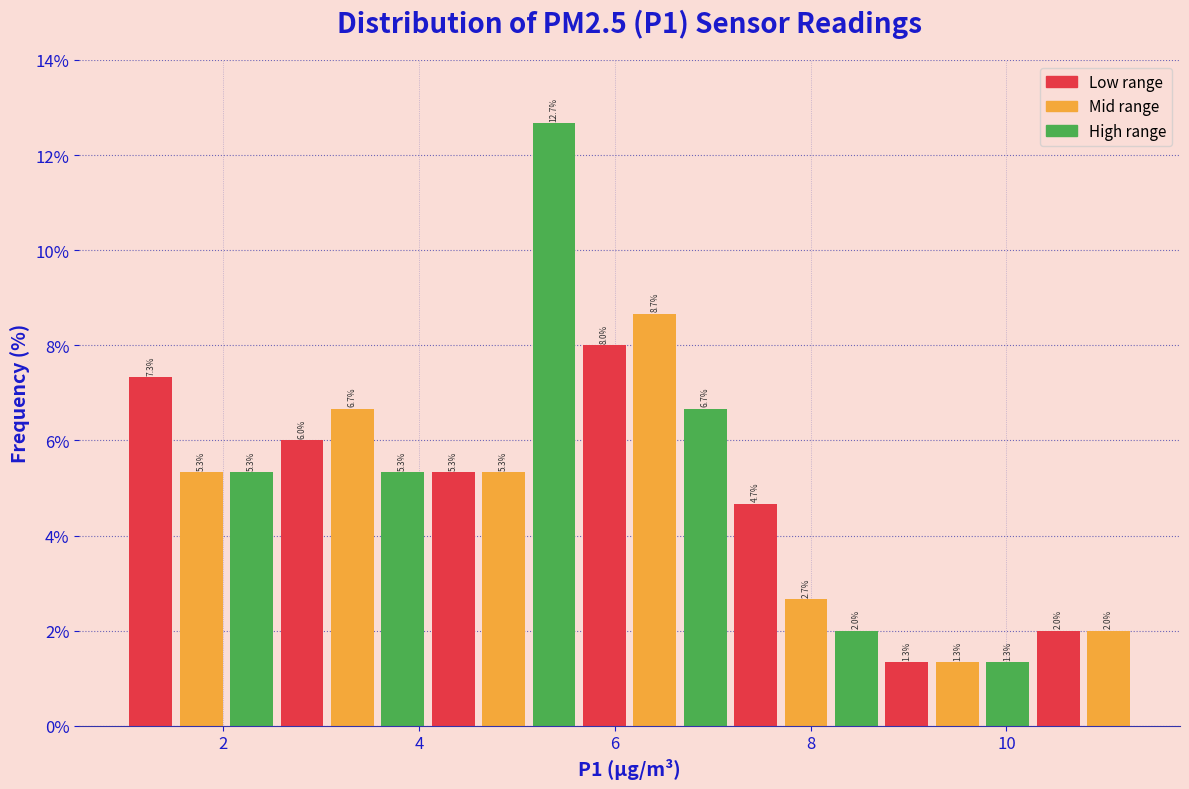

Around what value on the x-axis is the tallest bar? Give the approximate position of its centre, as read against the axis.

5.4